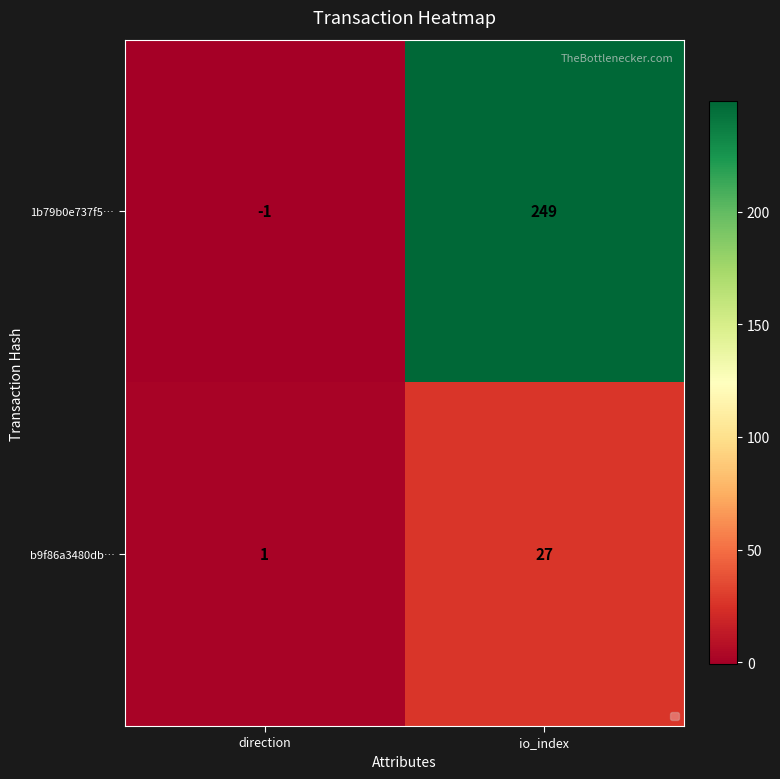

Which series has the widest spread of values?

1b79b0e737f5…